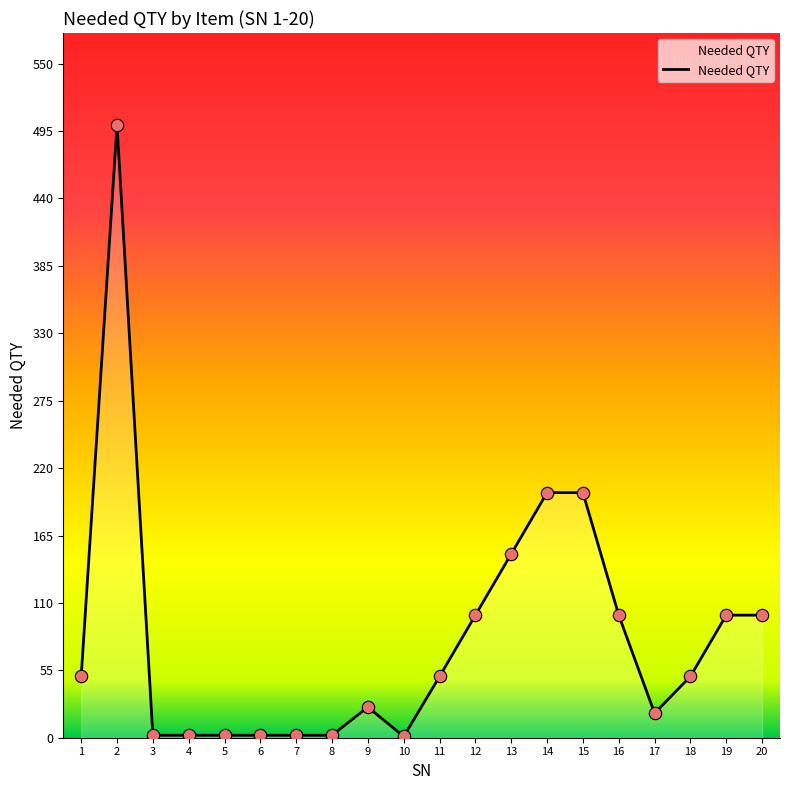

Which has a higher value, 6 or 12?

12